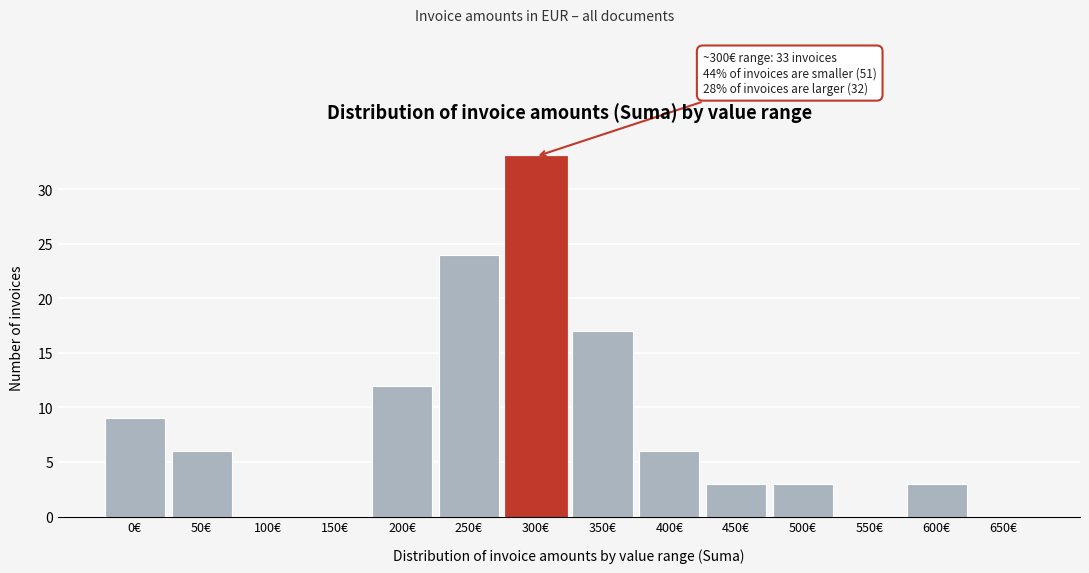

Reading left to right, list all the values displayed in this chart.

0€=9	50€=6	100€=0	150€=0	200€=12	250€=24	300€=33	350€=17	400€=6	450€=3	500€=3	550€=0	600€=3	650€=0